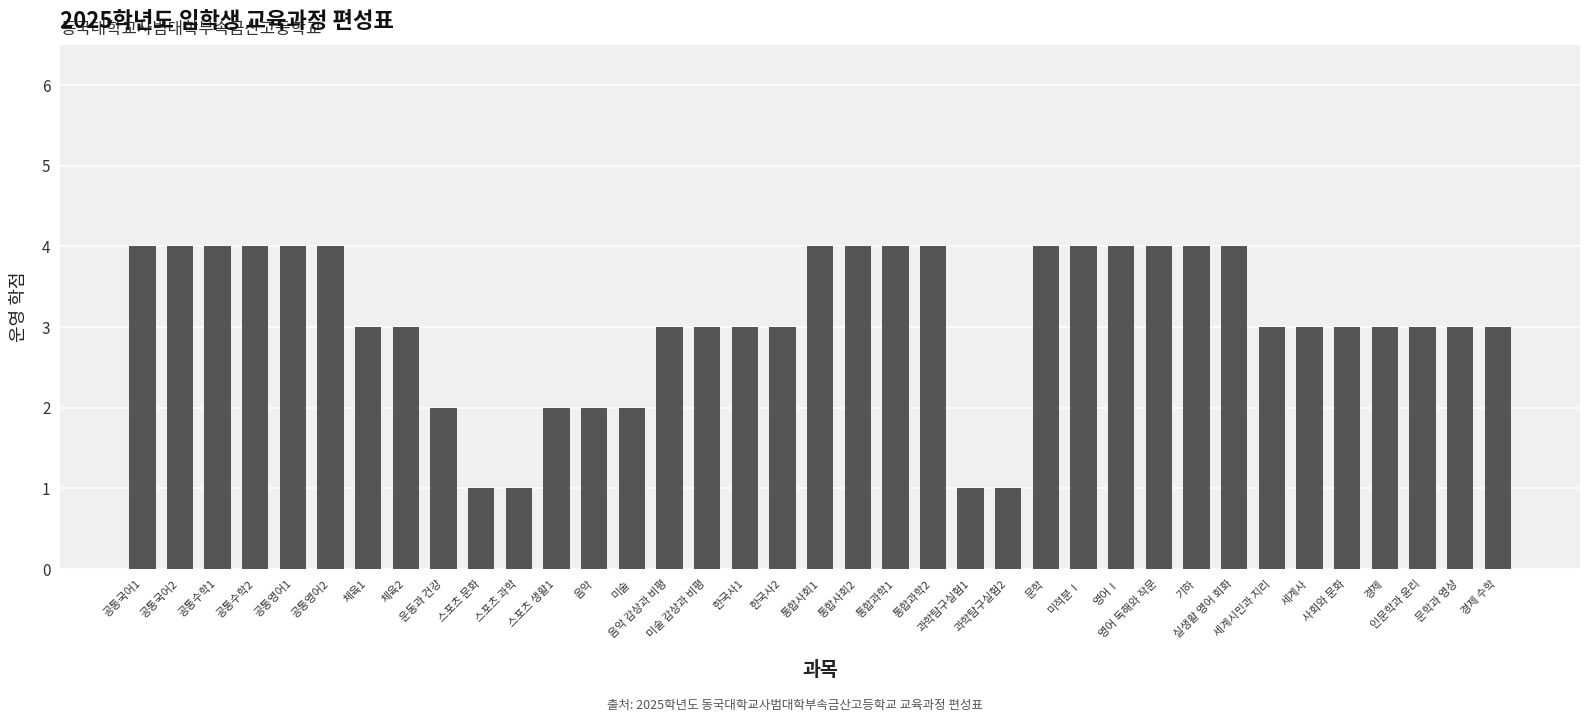

What is the average value?

3